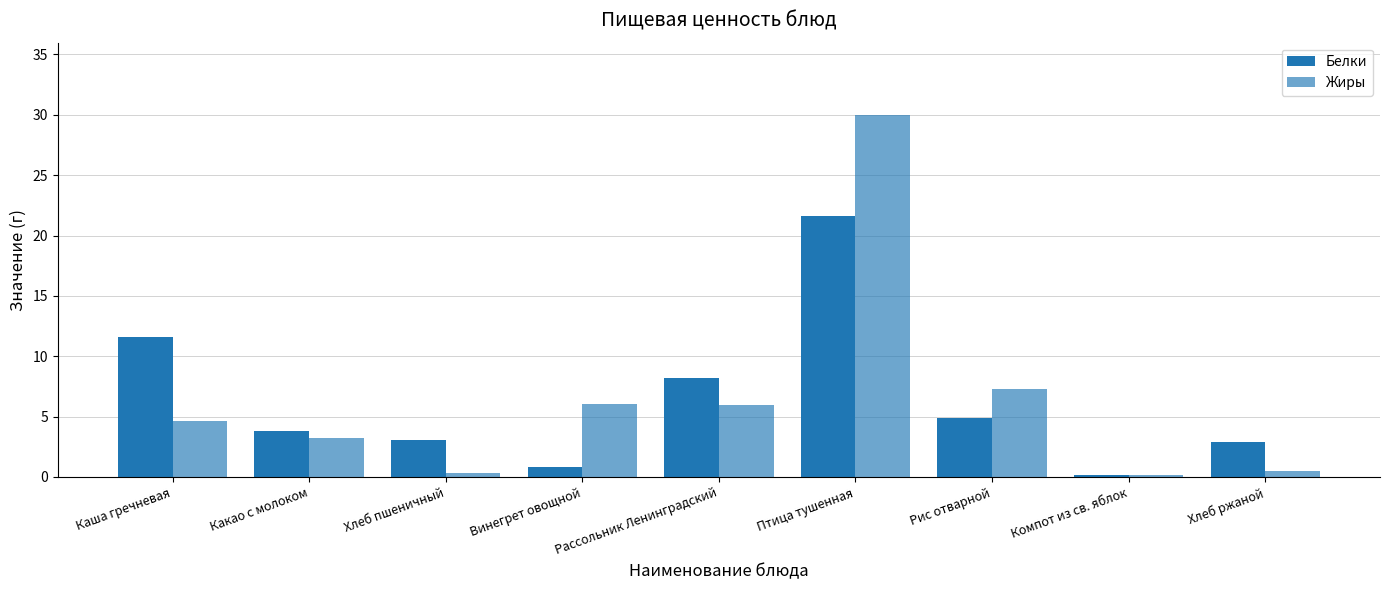

Where is Белки nearest to the value 10?

Каша гречневая